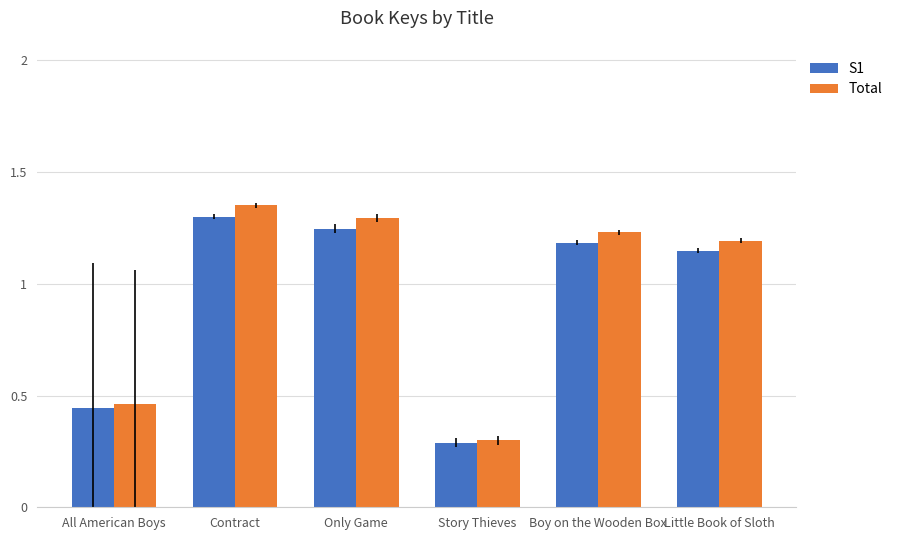

Is the value of S1 at Boy on the Wooden Box greater than the value of Total at Boy on the Wooden Box?

No